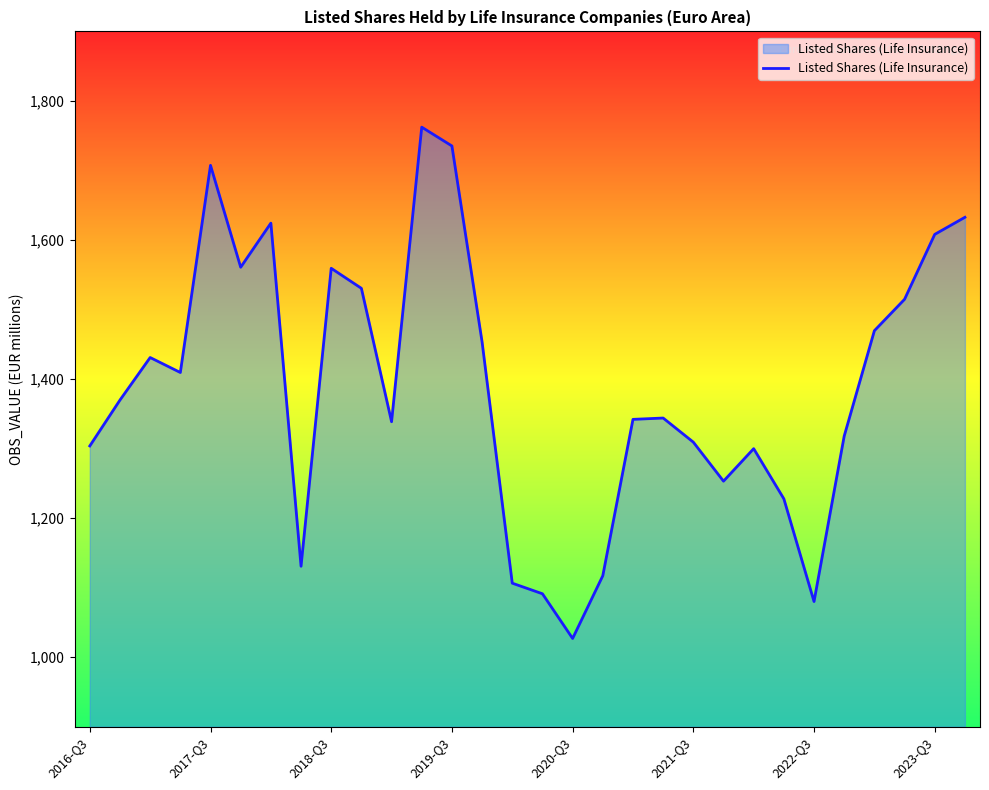

What is the minimum value shown in the chart?

1026.9